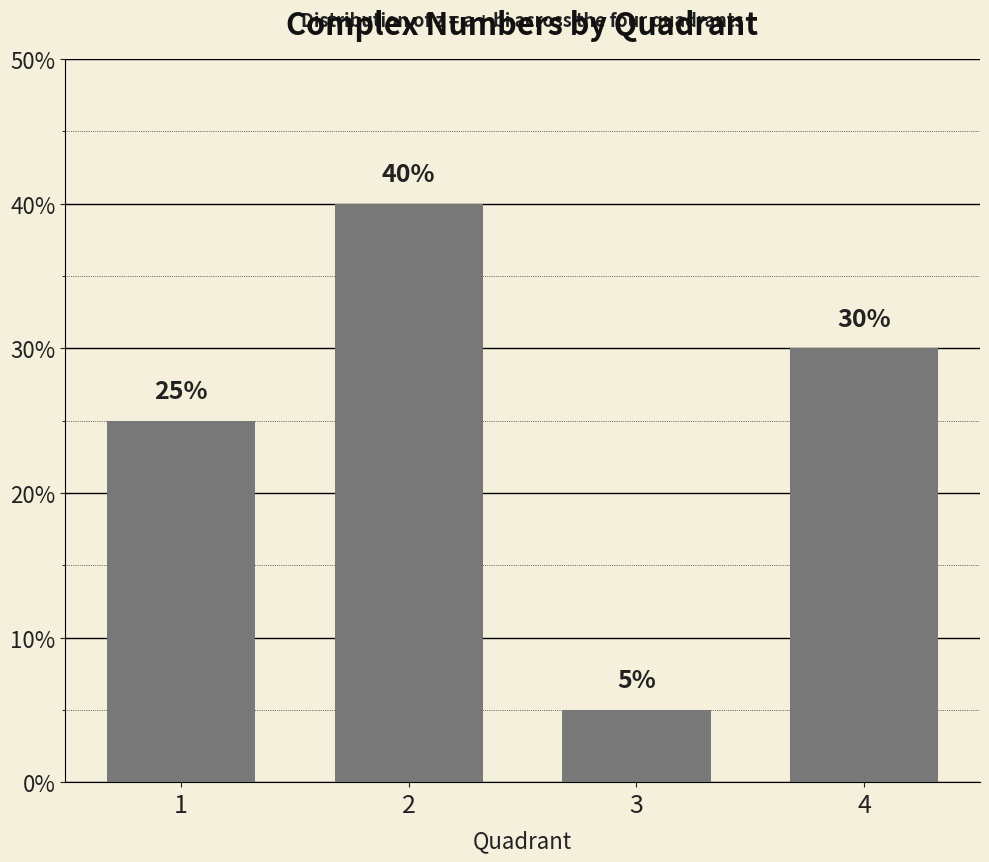

Reading left to right, what are all the values shown in this chart?

1=25	2=40	3=5	4=30